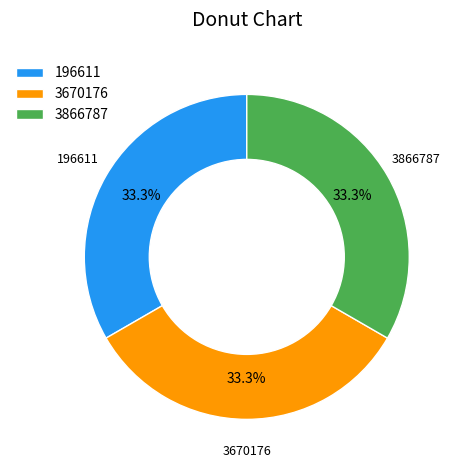

To the nearest percent, what is the combined percentage of 196611 and 3866787?

67%